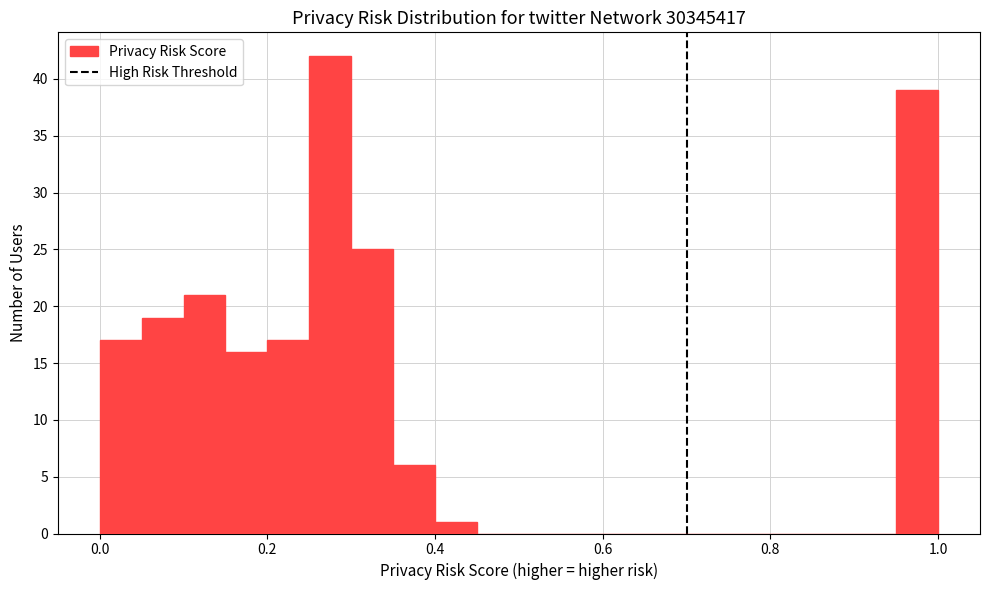

Read against the x-axis, roughly where is the centre of the tallest bar?

0.28